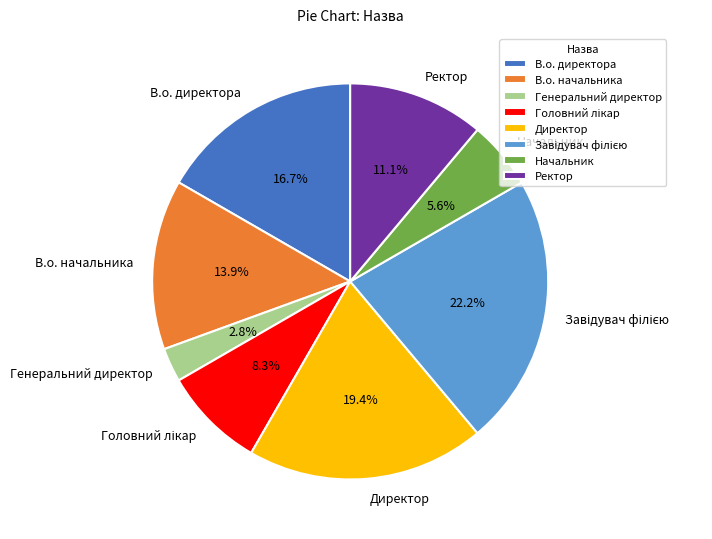

The Начальник slice represents 12% of the pie. True or false?

False